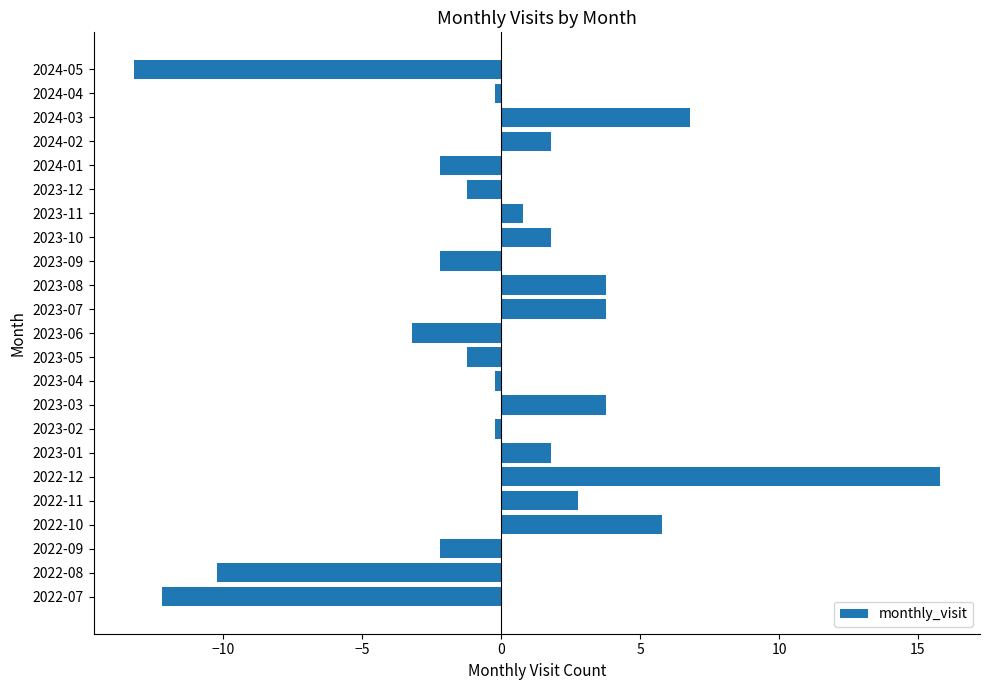

What is the difference between the second highest and second lowest values?

19.0